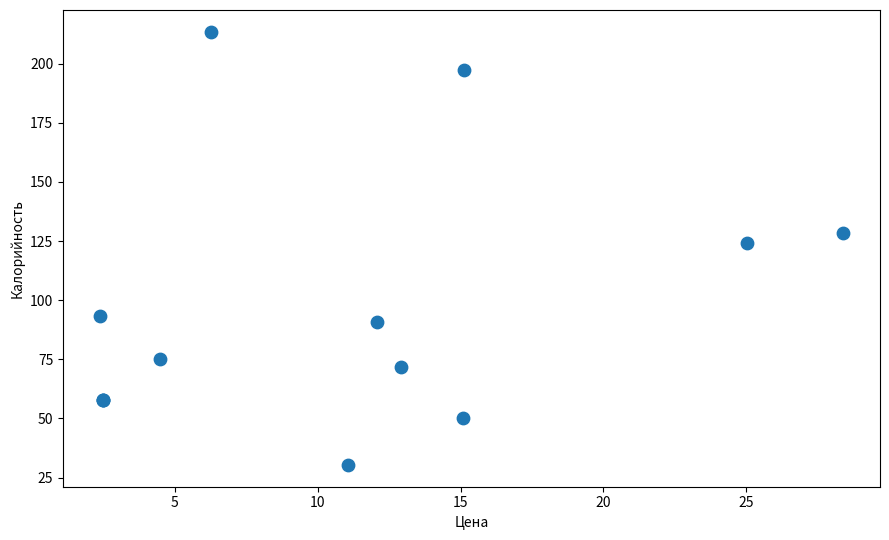

What Y value in the scatter plot is closest to 121?

124.1